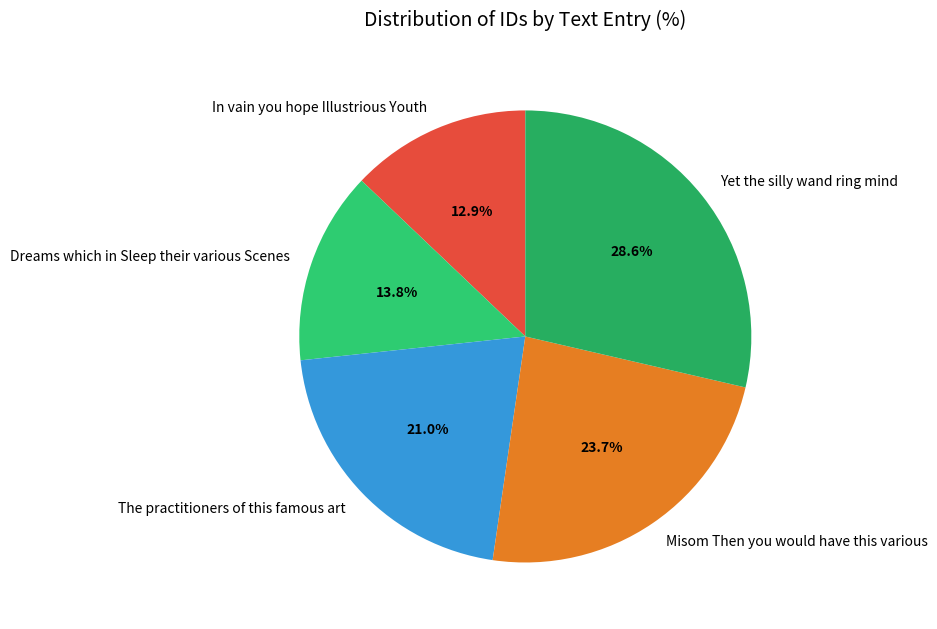

To the nearest percent, what is the difference between the largest and smallest slice percentages?

16%